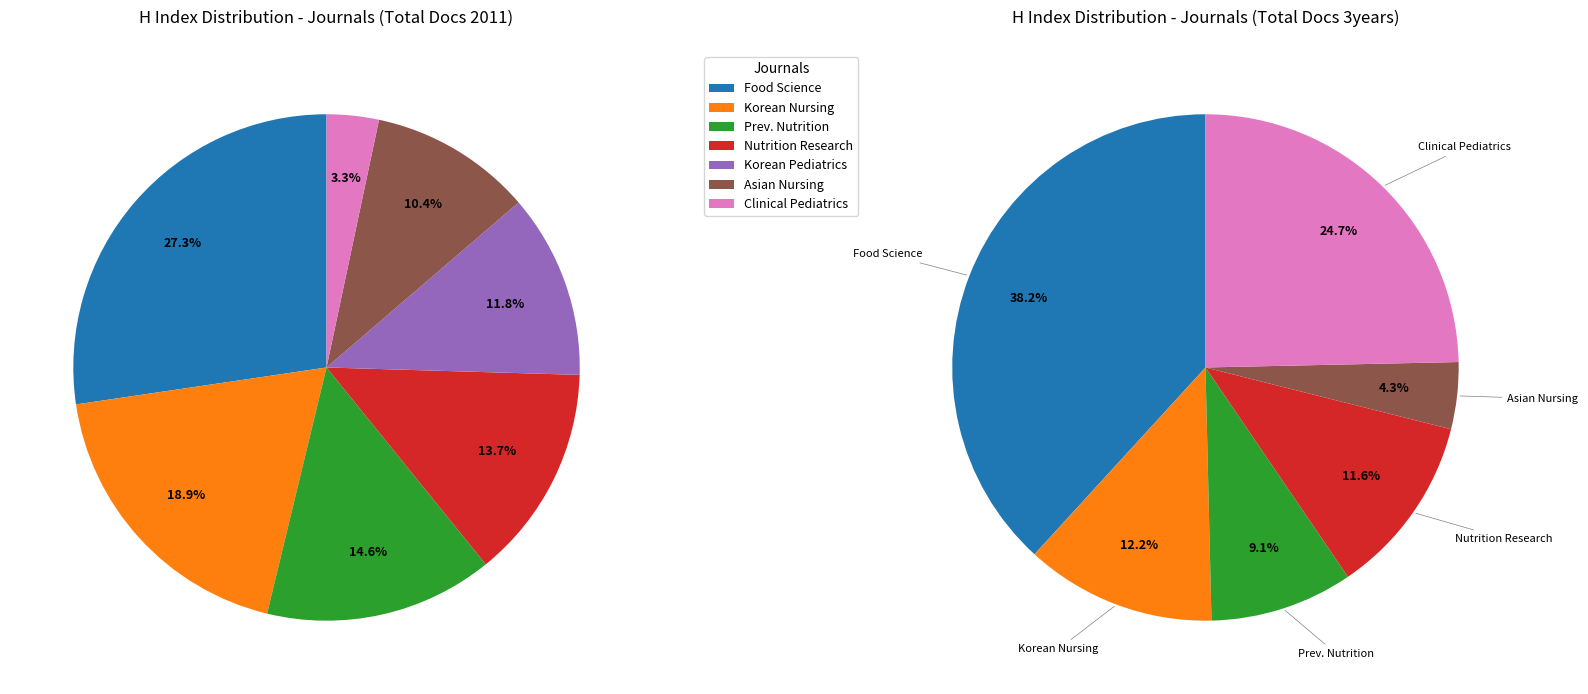

What percentage is the Korean Journal of Pediatrics slice, to the nearest percent?

12%